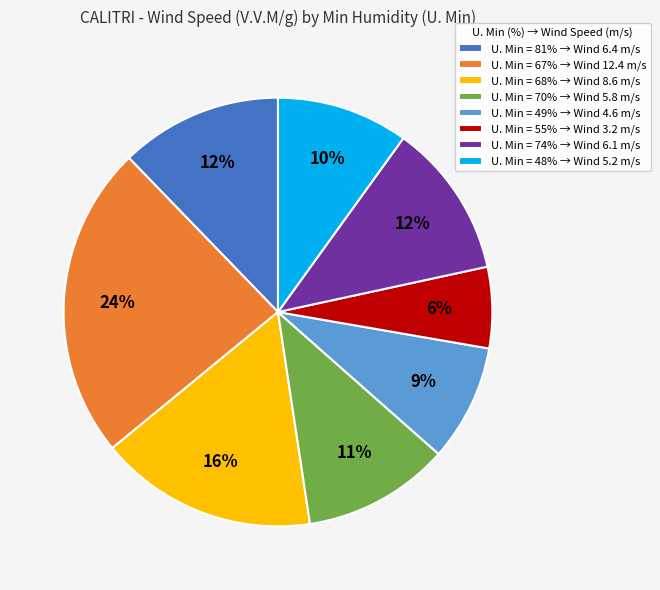

To the nearest percent, what portion does U. Min = 55% → Wind 3.2 m/s represent?

6%